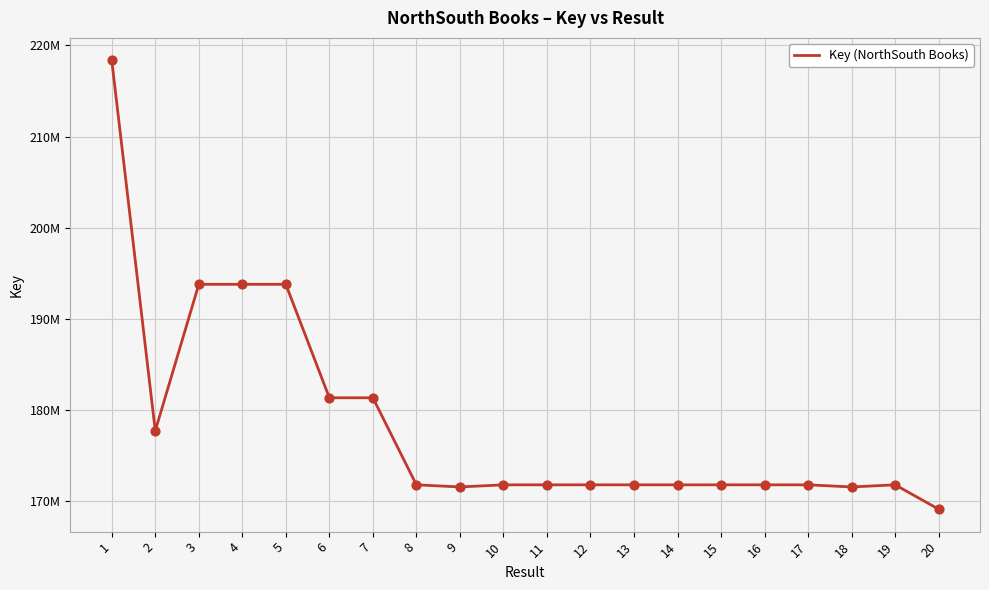

Is this an area chart (filled region under the line)?

No